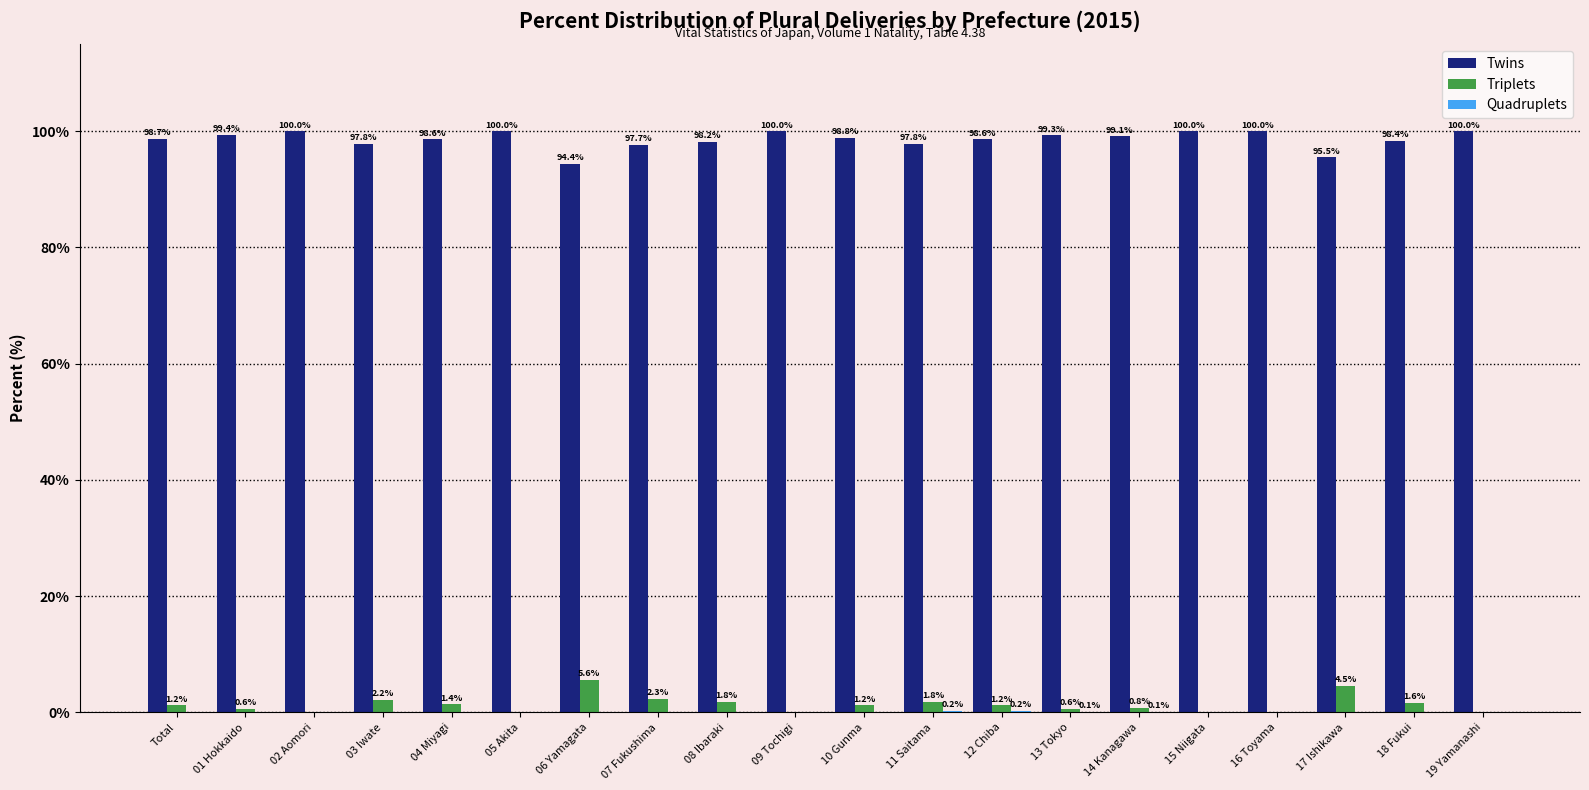

At which label is Twins closest to 97?

07 Fukushima